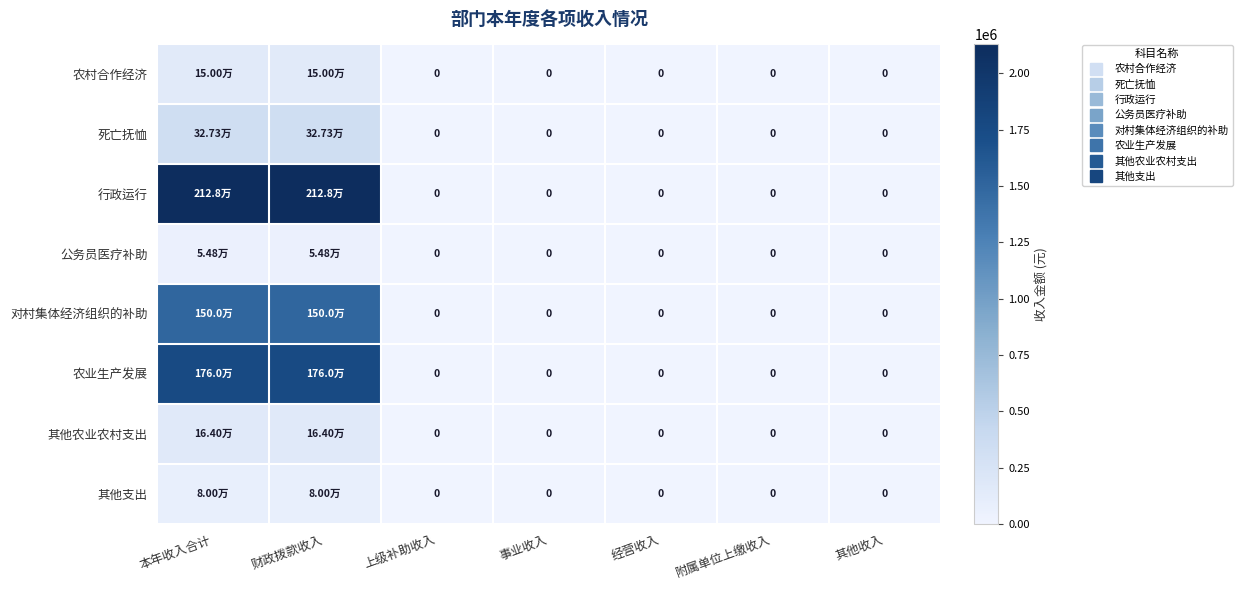

The value of 其他支出 at 事业收入 is 46424.7. True or false?

False